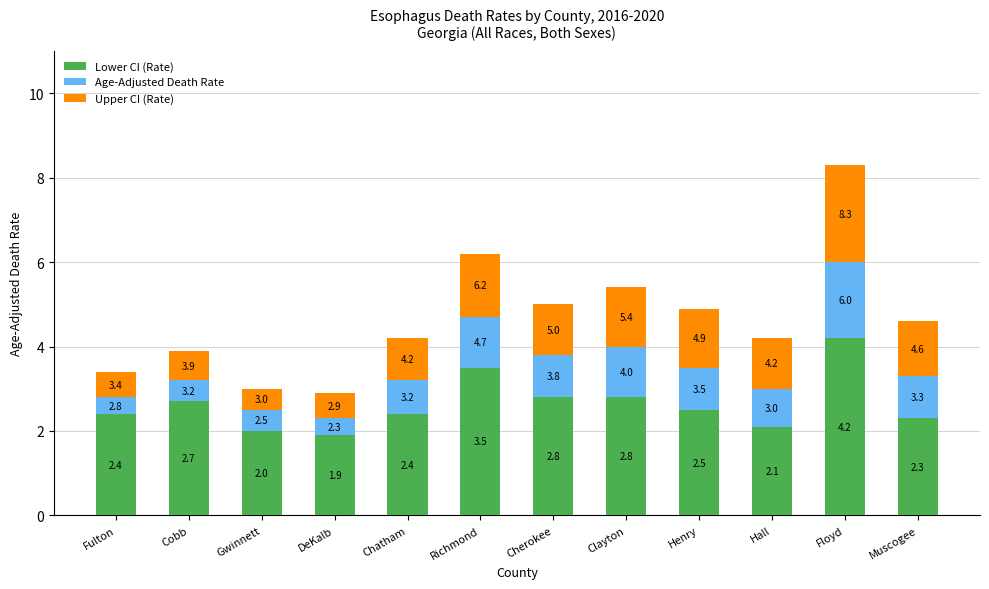

What is the total value across all series at Floyd?

8.3